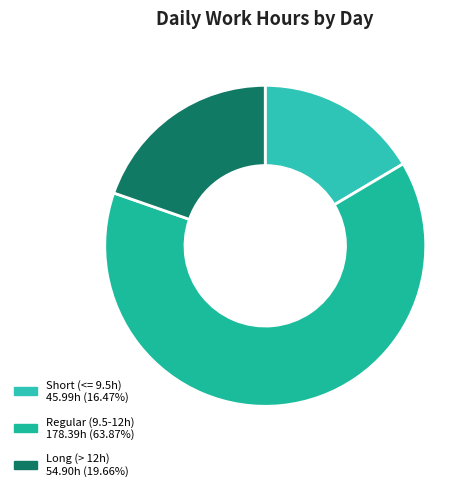

Count the number of slices in the pie.

3